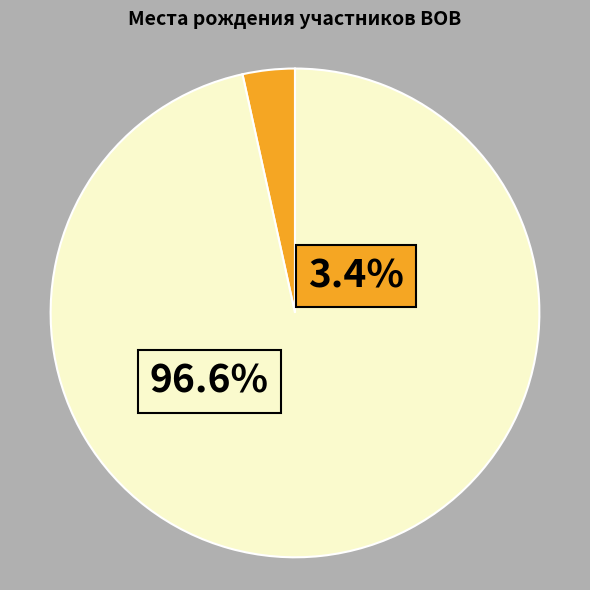

Does any single category account for the majority?

Yes